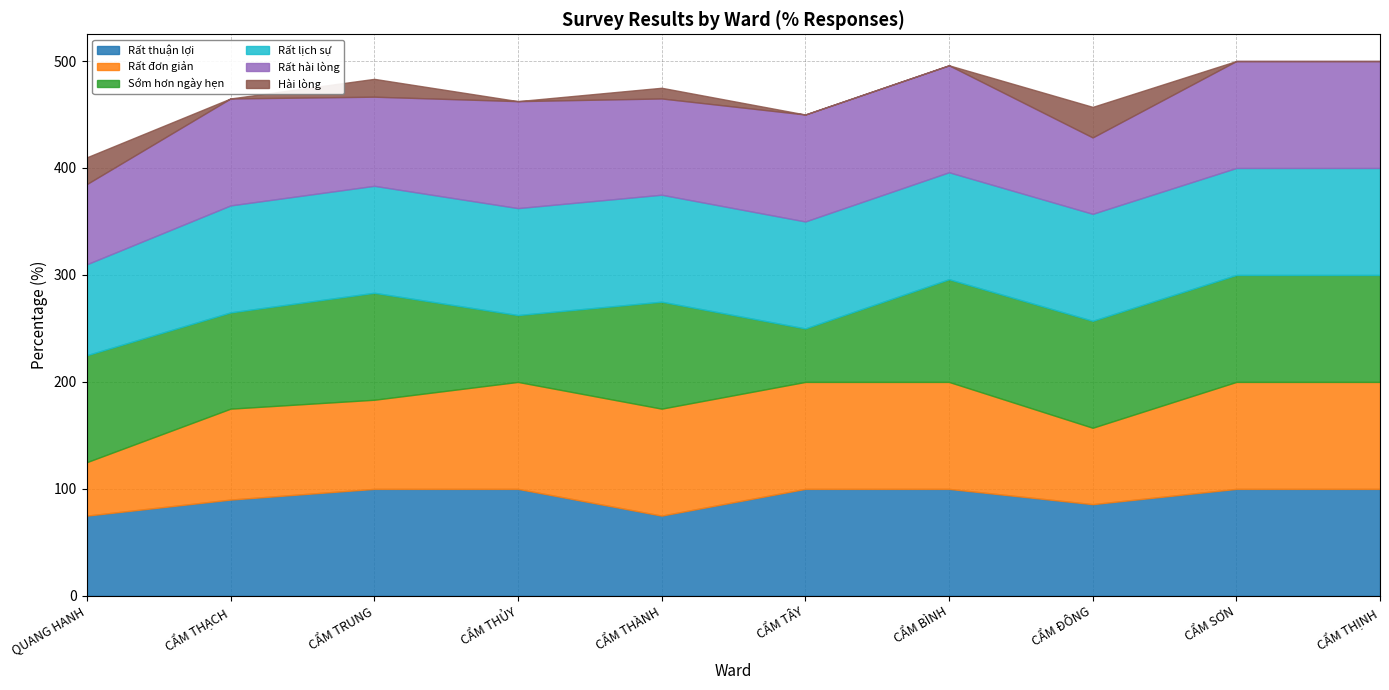

Which series has the largest total across all categories?

Rất lịch sự